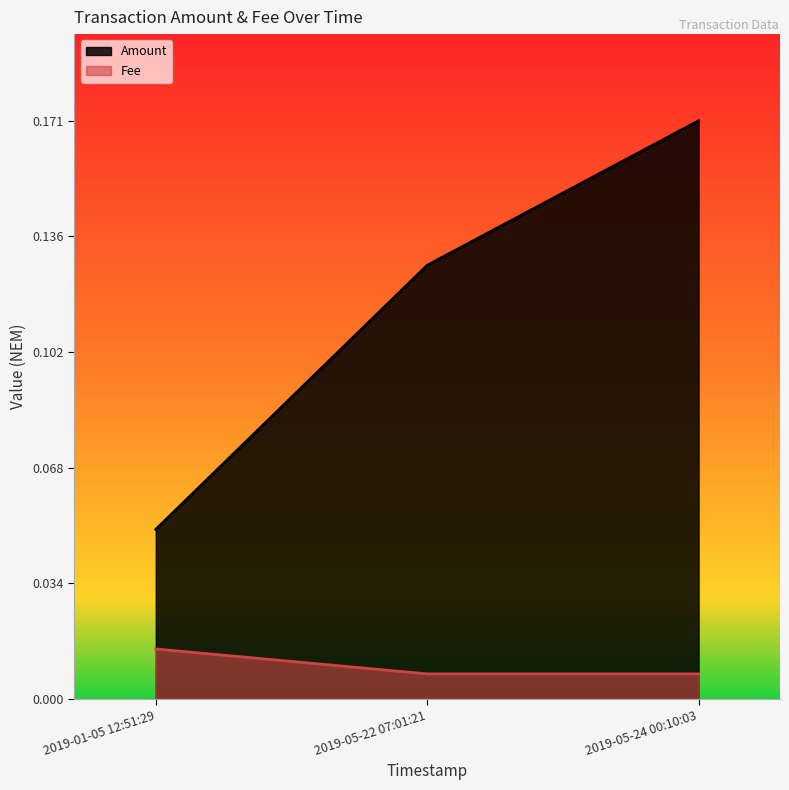

What are all the series names shown in the legend?

Amount, Fee